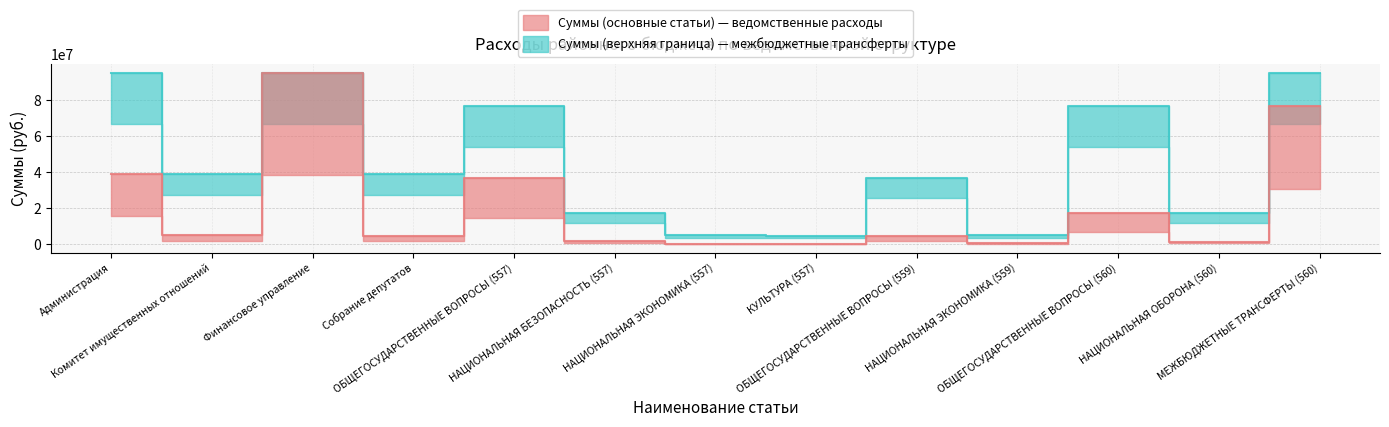

The value of Суммы (верхняя граница) at ОБЩЕГОСУДАРСТВЕННЫЕ ВОПРОСЫ (560) is 76861901.1. True or false?

True